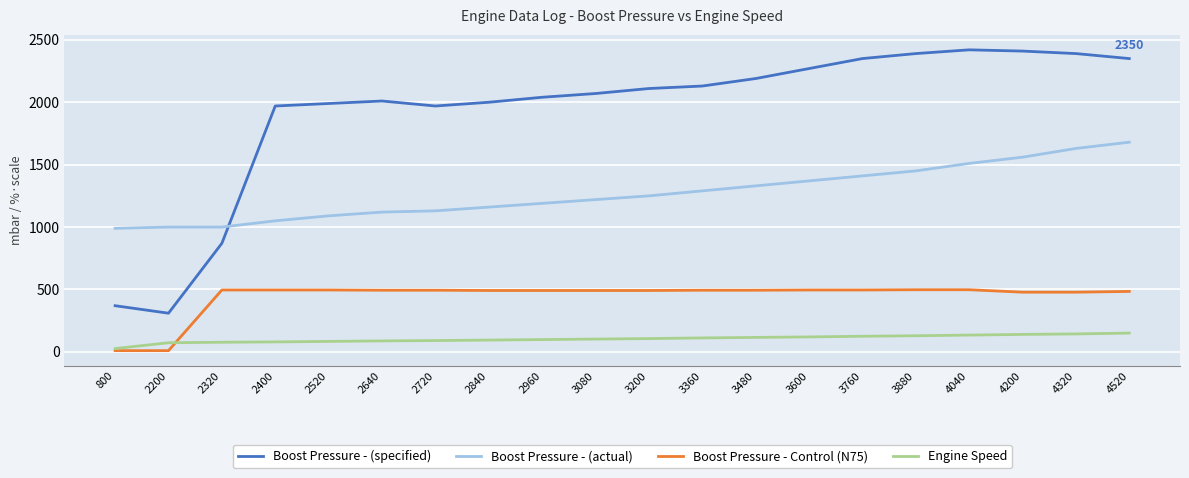

Which series has the largest total across all categories?

Boost Pressure - (specified)